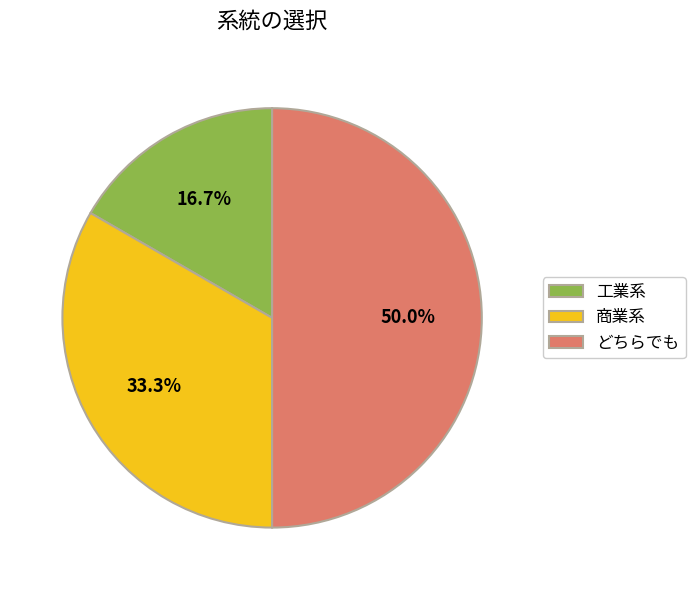

What is the smallest slice in the pie chart?

工業系